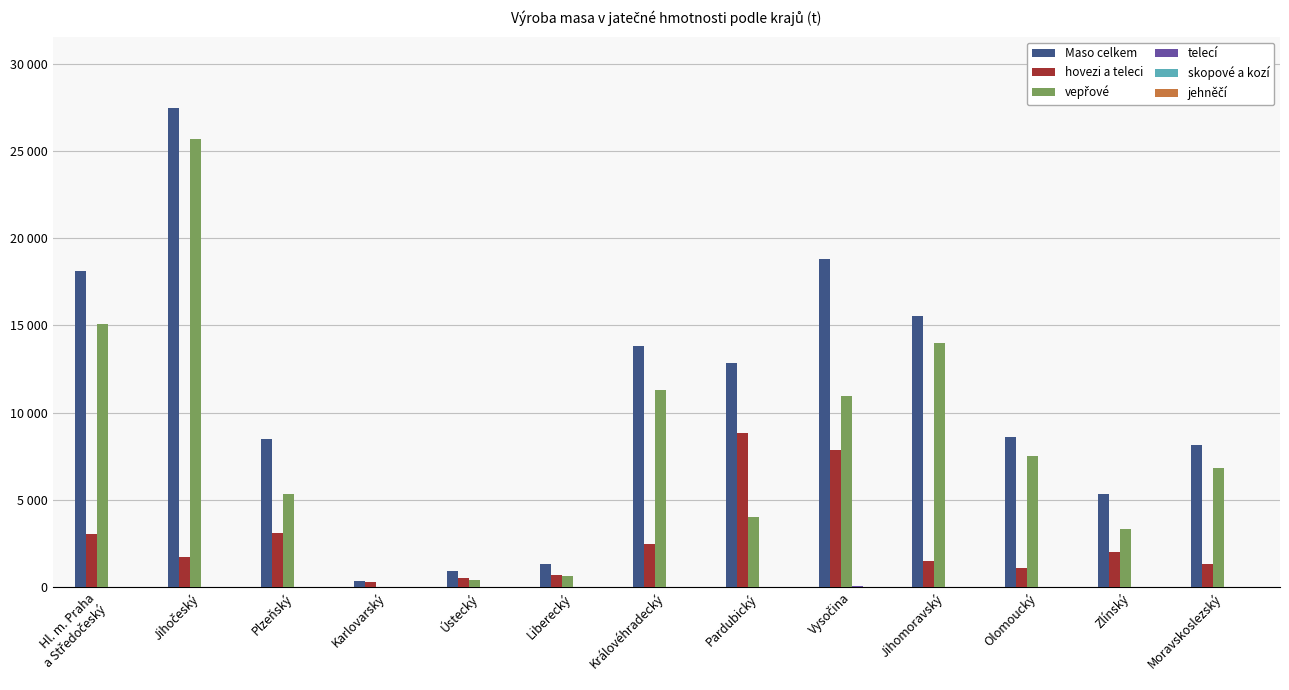

Are the bars horizontal?

No